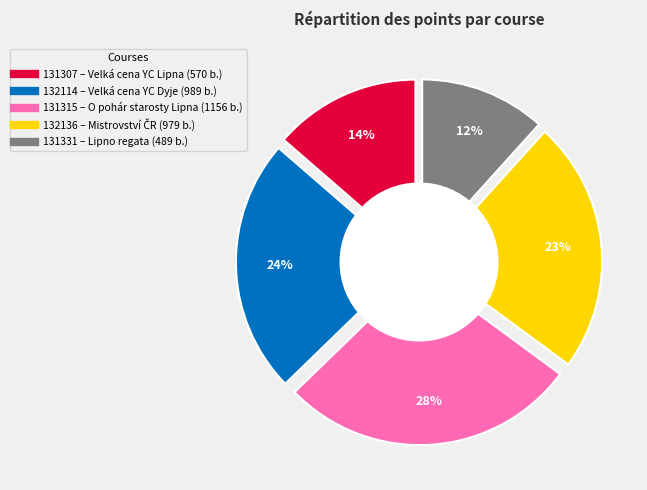

Does any single category account for the majority?

No